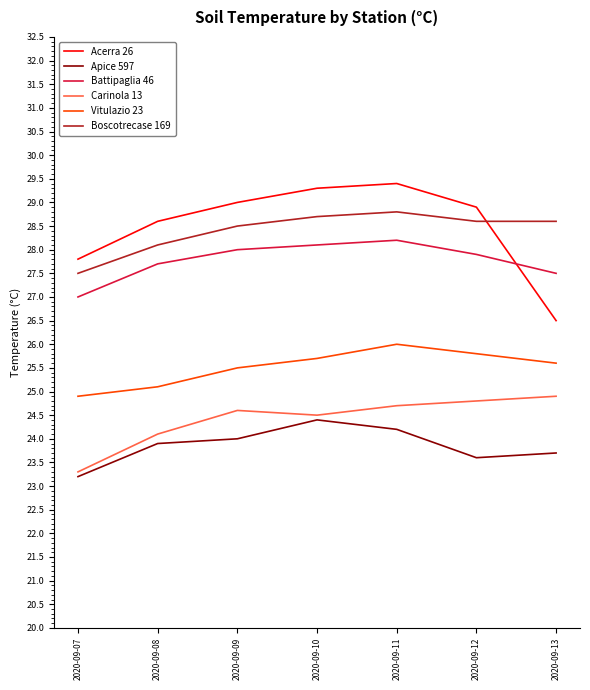

What value does the Acerra 26 series have at 2020-09-11?

29.4